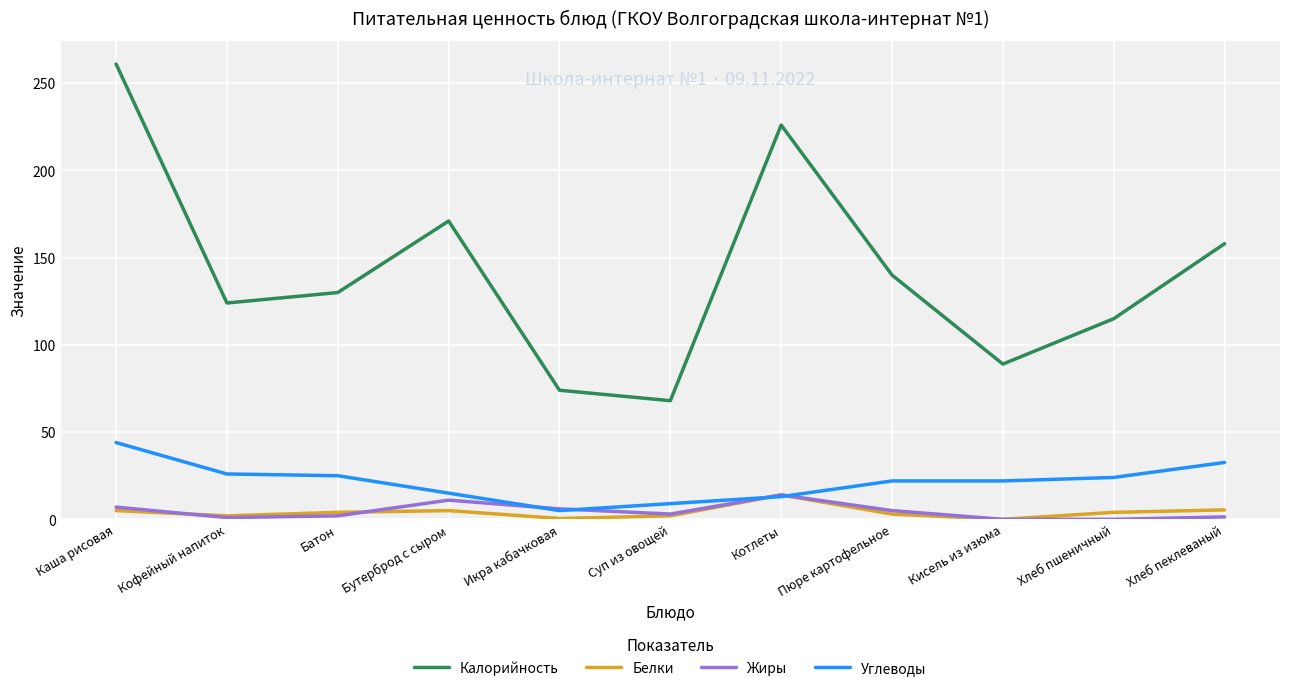

Is the value of Белки at Каша рисовая greater than the value of Углеводы at Каша рисовая?

No